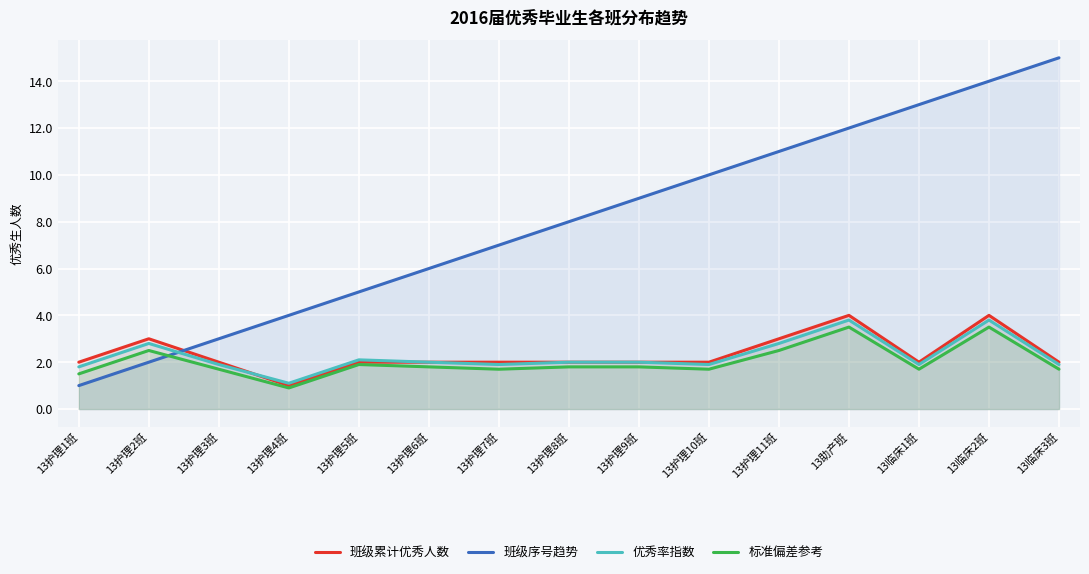

Reading left to right, transcribe all the data shown in this chart.

班级累计优秀人数: 2.0	3.0	2.0	1.0	2.0	2.0	2.0	2.0	2.0	2.0	3.0	4.0	2.0	4.0	2.0
班级序号趋势: 1.0	2.0	3.0	4.0	5.0	6.0	7.0	8.0	9.0	10.0	11.0	12.0	13.0	14.0	15.0
优秀率指数: 1.8	2.8	1.9	1.1	2.1	2.0	1.9	2.0	2.0	1.9	2.8	3.8	1.9	3.8	1.9
标准偏差参考: 1.5	2.5	1.7	0.9	1.9	1.8	1.7	1.8	1.8	1.7	2.5	3.5	1.7	3.5	1.7